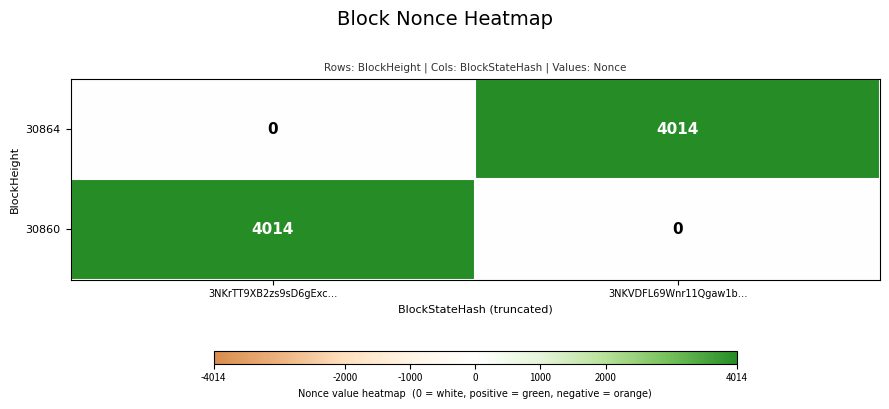

What is the total value across all series at 3NKVDFL69Wnr11Qgaw1b…?

4014